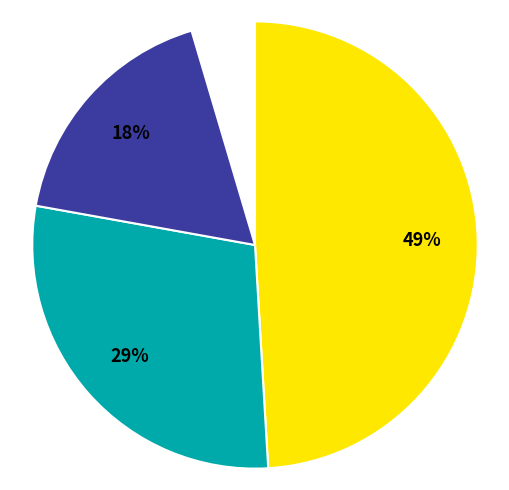

What percentage do DeMint (R-SC) and Craig (R-ID) together represent?

6.2%